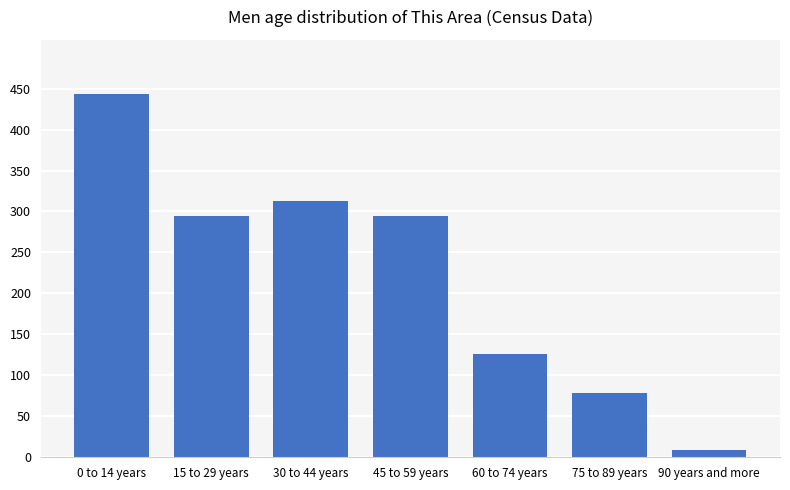

Reading right to left, what are all the values shown in this chart?

90 years and more=9	75 to 89 years=78	60 to 74 years=126	45 to 59 years=295	30 to 44 years=313	15 to 29 years=295	0 to 14 years=443